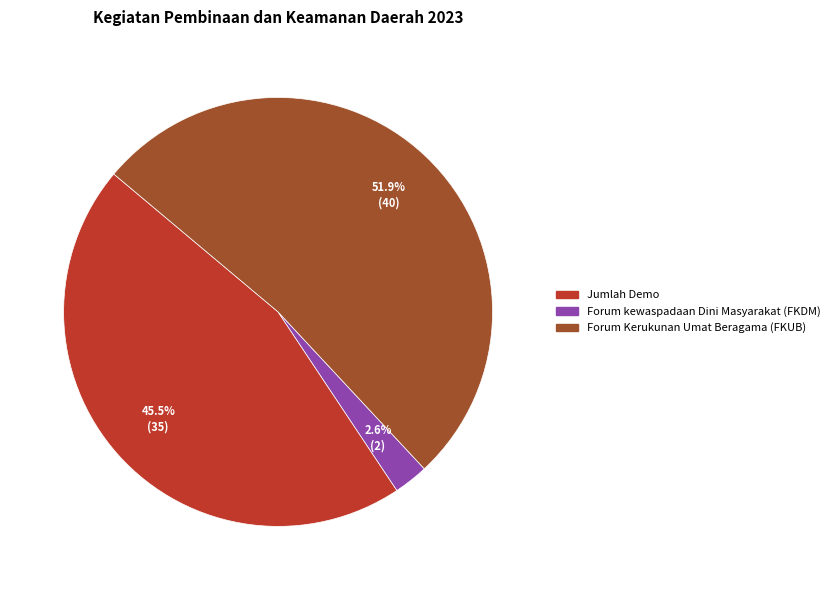

Is Jumlah Demo the majority of the pie?

No